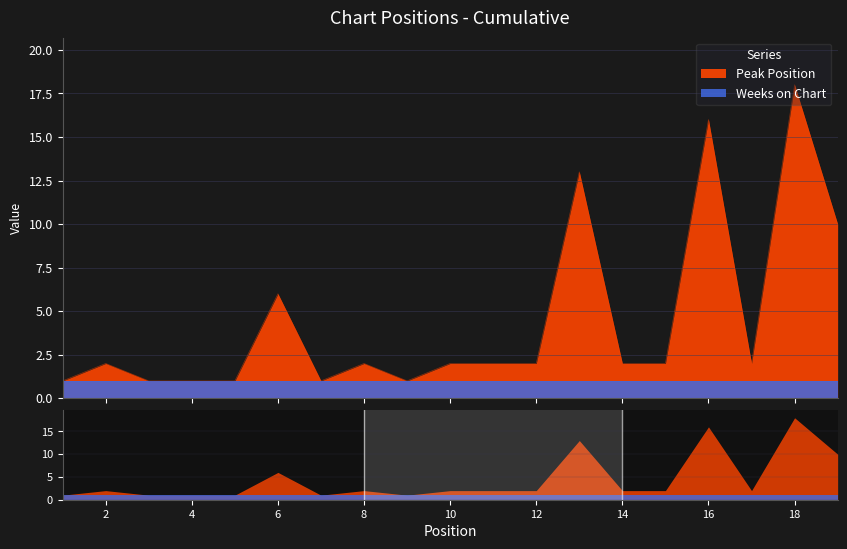

Which has a higher value, 4 or 11?

11